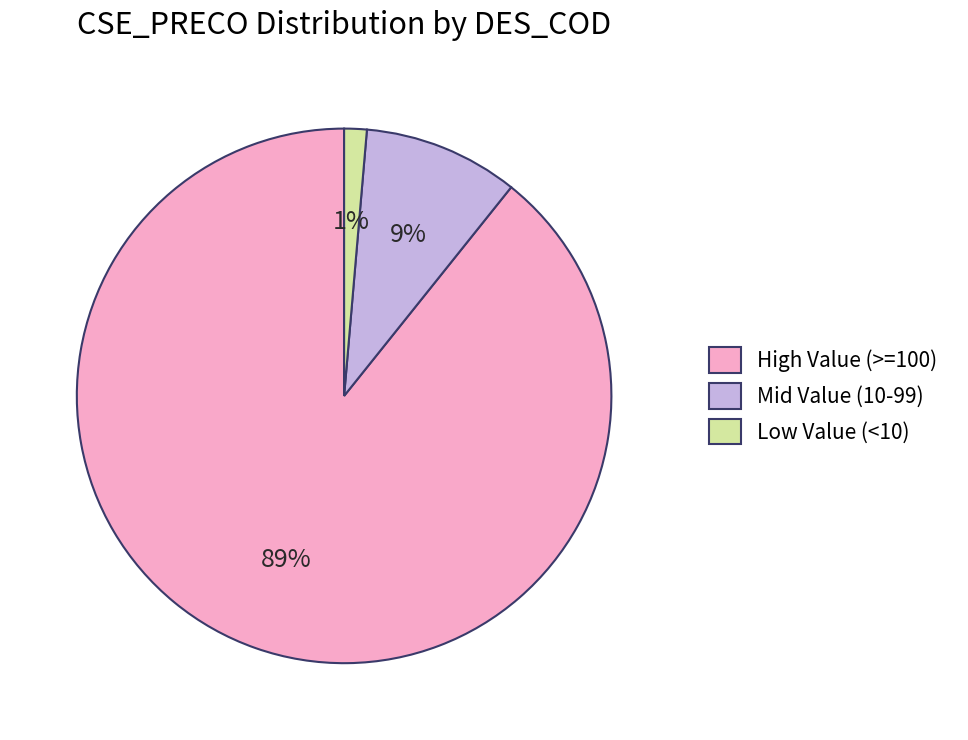

To the nearest percent, what is the combined percentage of High Value (>=100) and Mid Value (10-99)?

99%